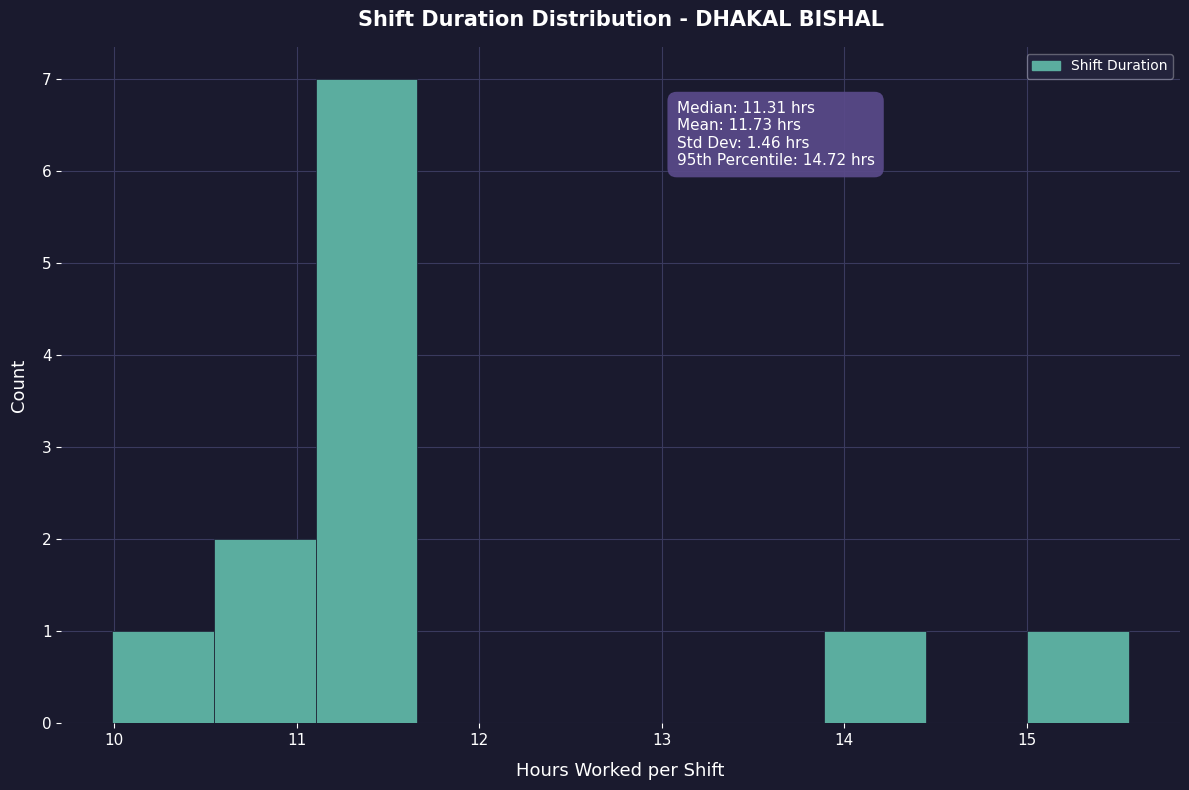

Over which range of the x-axis is the bar tallest?

11.1 to 11.7